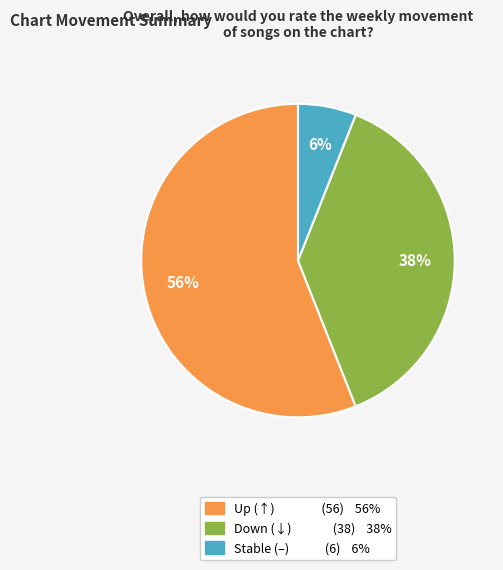

Does any single category account for the majority?

Yes